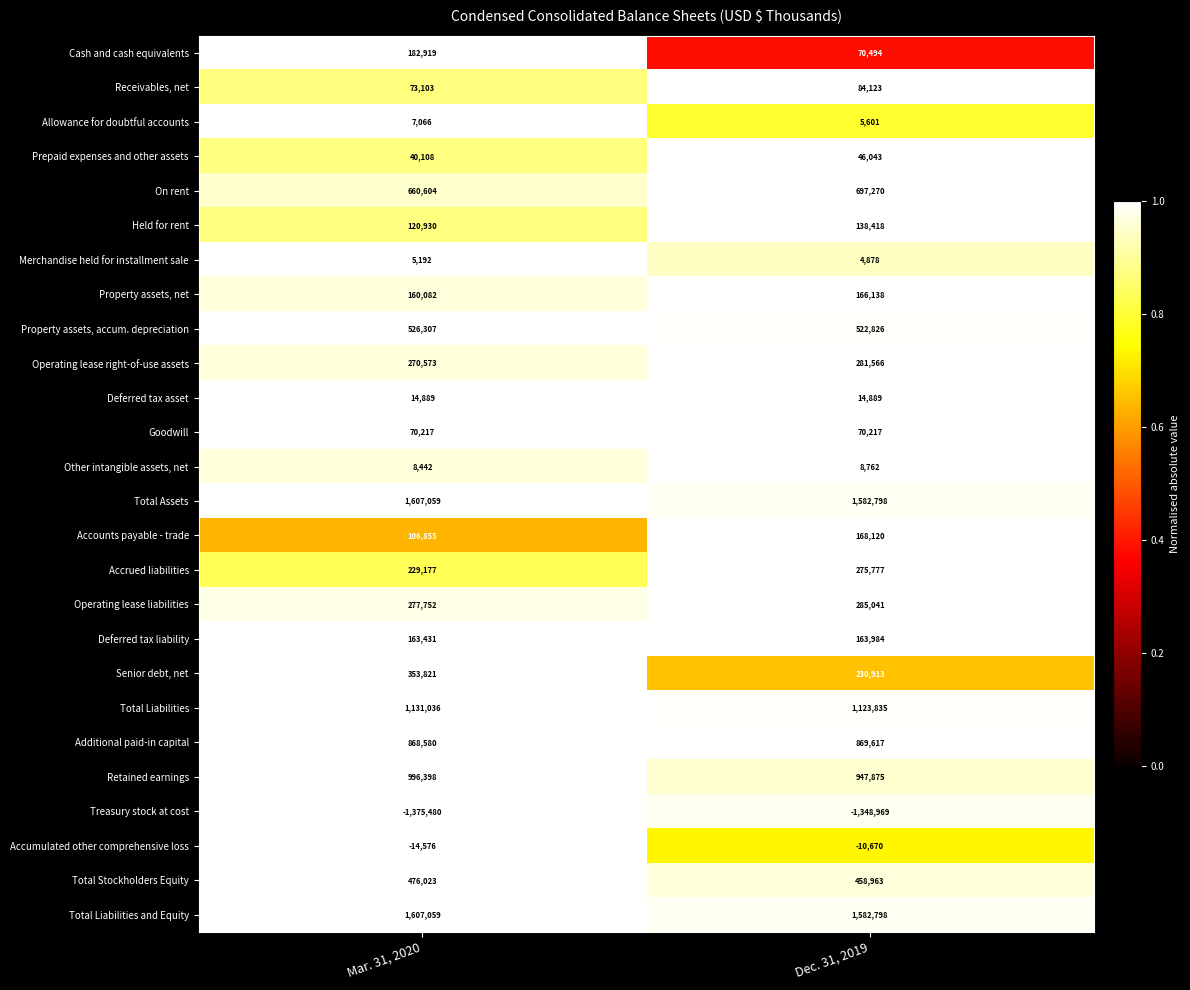

What is the smallest value displayed?

-1375480